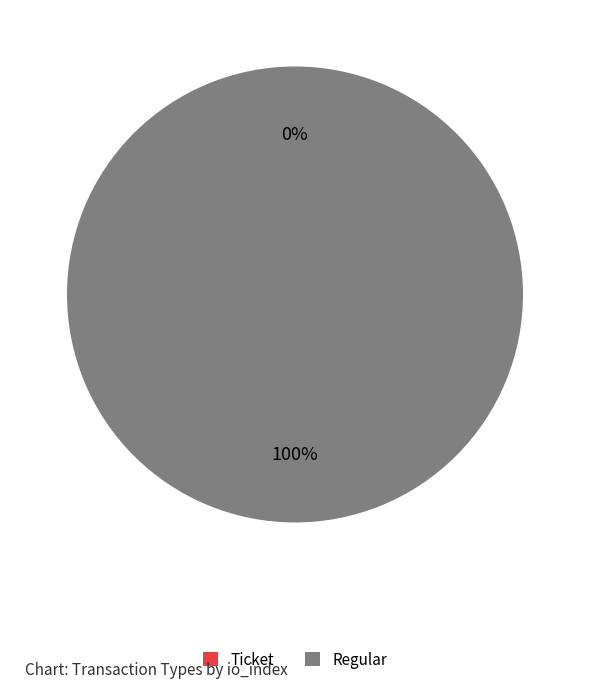

What portion of the pie excludes Ticket?

100.0%